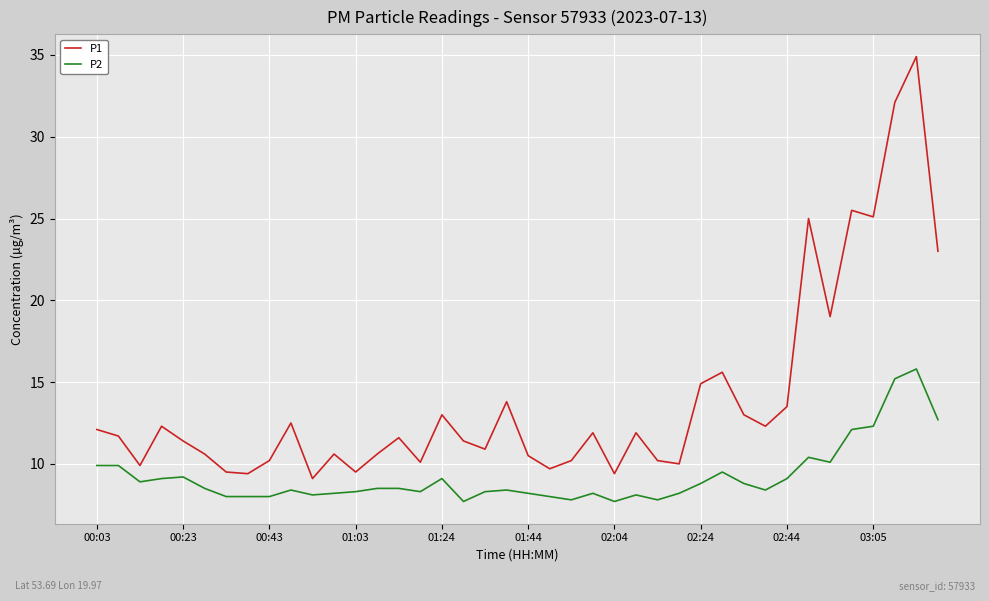

What is the lowest value of the P1 series?

9.1